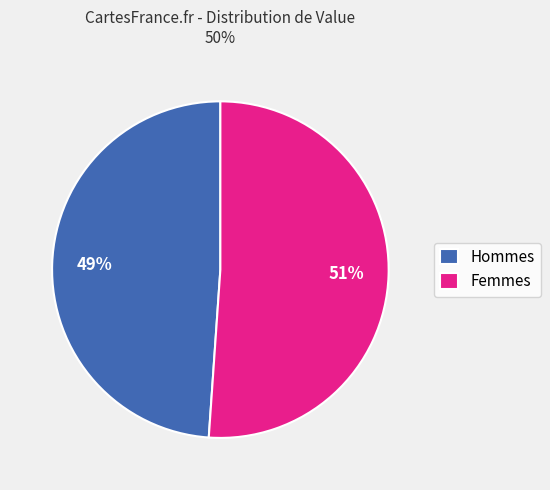

Does Hommes represent more than half of the total?

No